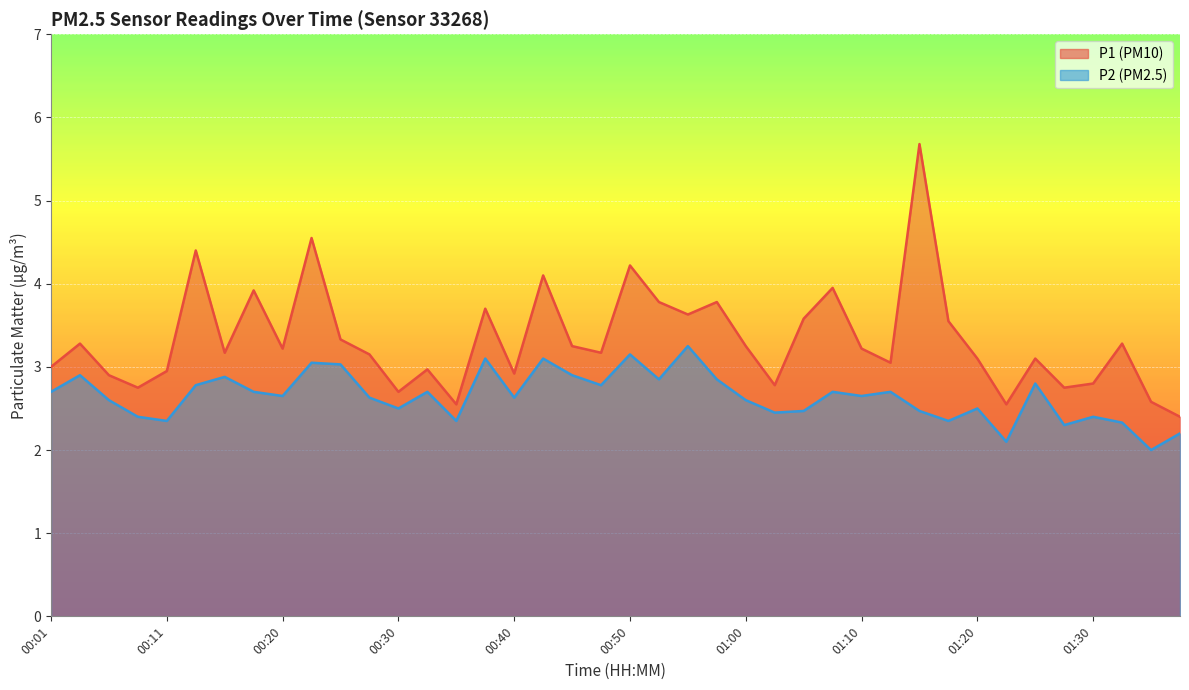

At which category does the chart reach its peak across all series?

01:15